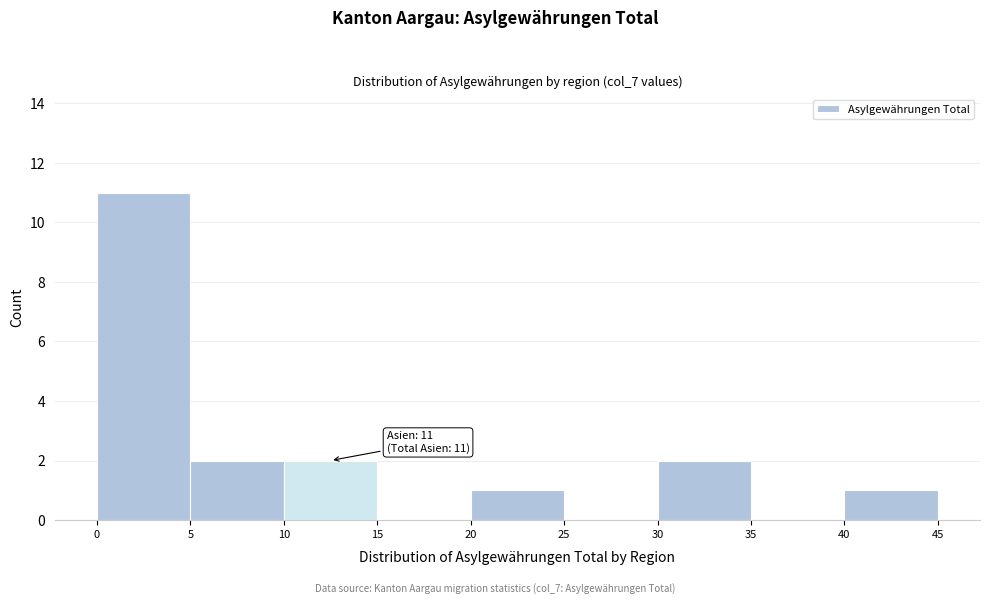

Which range on the x-axis has the tallest bar?

0 to 5